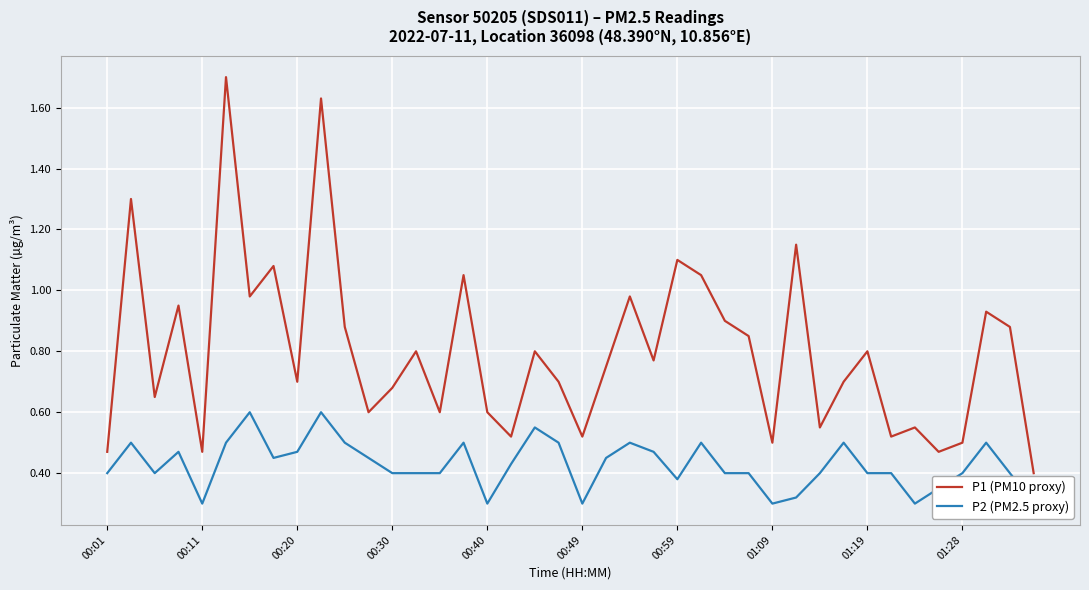

What is the highest value of the P1 (PM10 proxy) series?

1.7